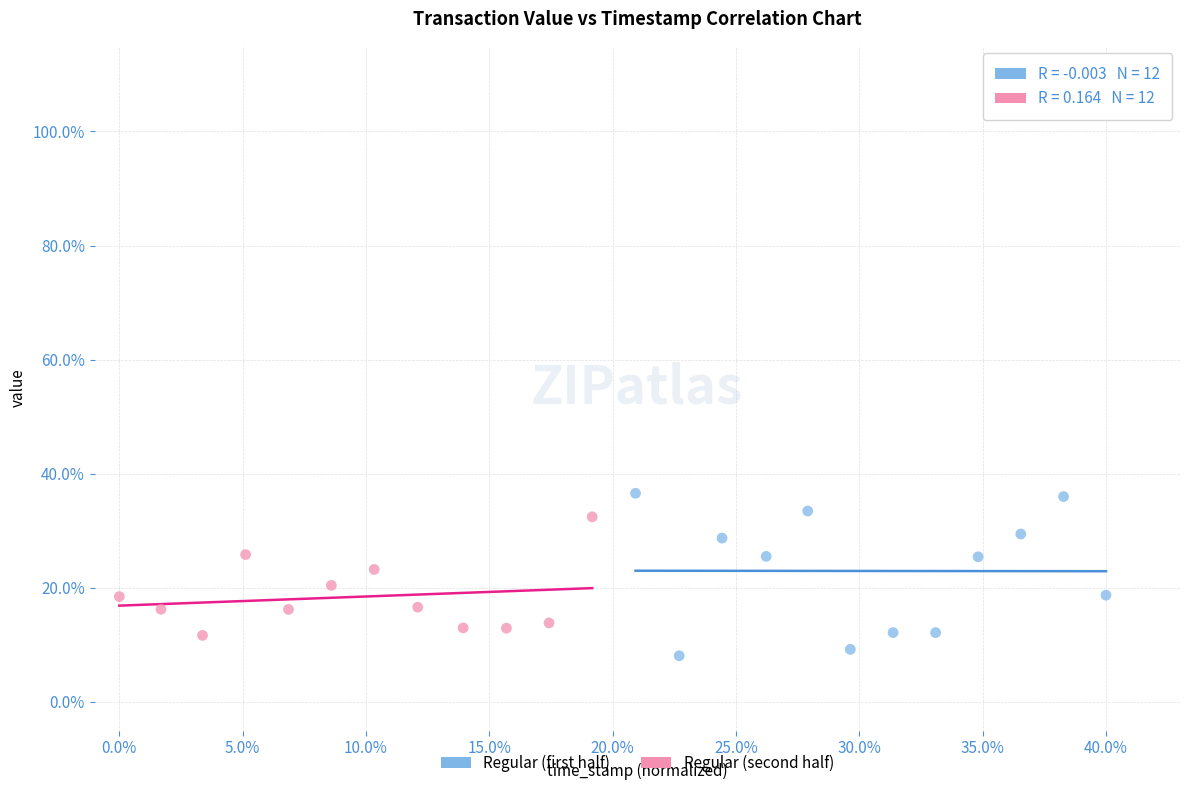

What are all the series names shown in the legend?

Regular (first half), Regular (second half)